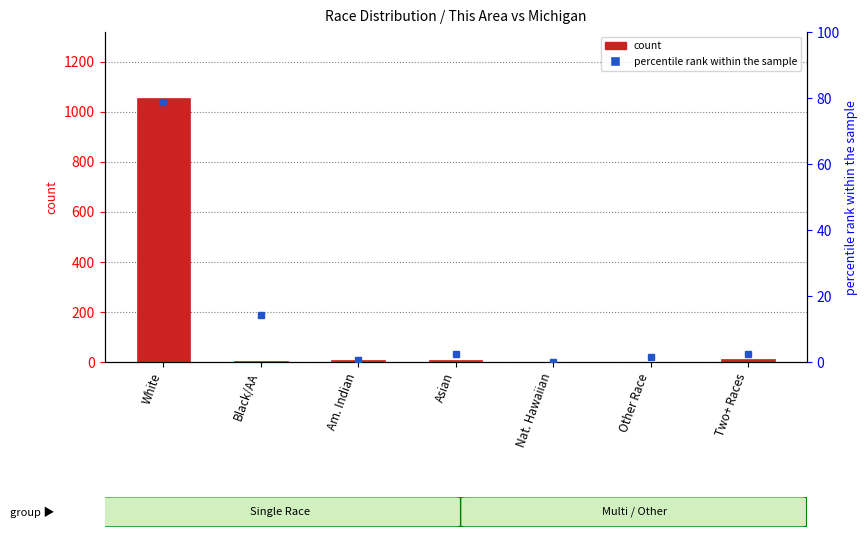

What is the difference between the maximum and minimum values?

1055